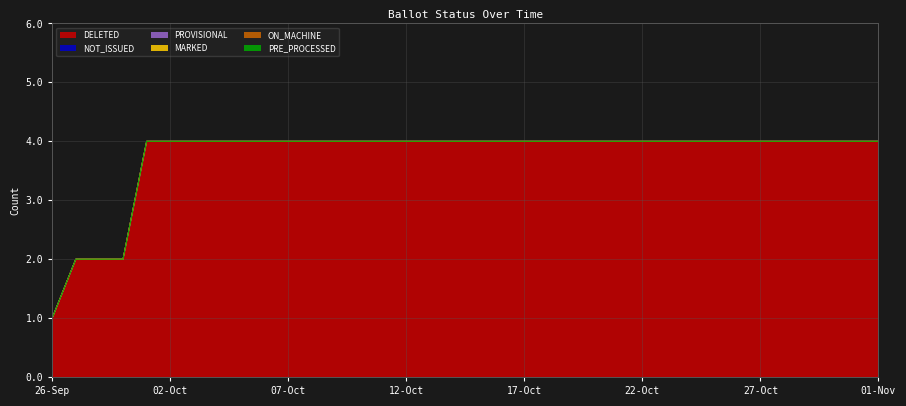

Rank the categories by ON_MACHINE value from highest to lowest.

26-Sep, 27-Sep, 28-Sep, 29-Sep, 30-Sep, 02-Oct, 03-Oct, 04-Oct, 05-Oct, 06-Oct, 07-Oct, 08-Oct, 09-Oct, 10-Oct, 11-Oct, 12-Oct, 13-Oct, 14-Oct, 15-Oct, 16-Oct, 17-Oct, 18-Oct, 19-Oct, 20-Oct, 21-Oct, 22-Oct, 23-Oct, 24-Oct, 25-Oct, 26-Oct, 27-Oct, 28-Oct, 29-Oct, 30-Oct, 31-Oct, 01-Nov